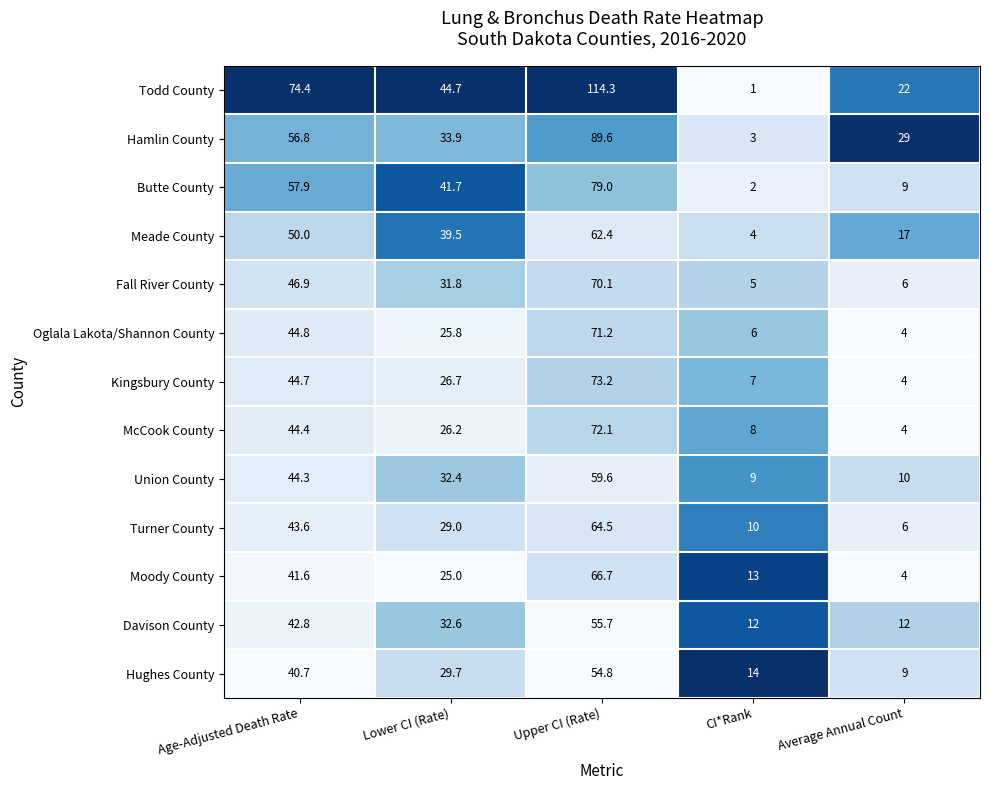

List the labels in order of Hughes County value, smallest first.

Average Annual Count, CI*Rank, Lower CI (Rate), Age-Adjusted Death Rate, Upper CI (Rate)